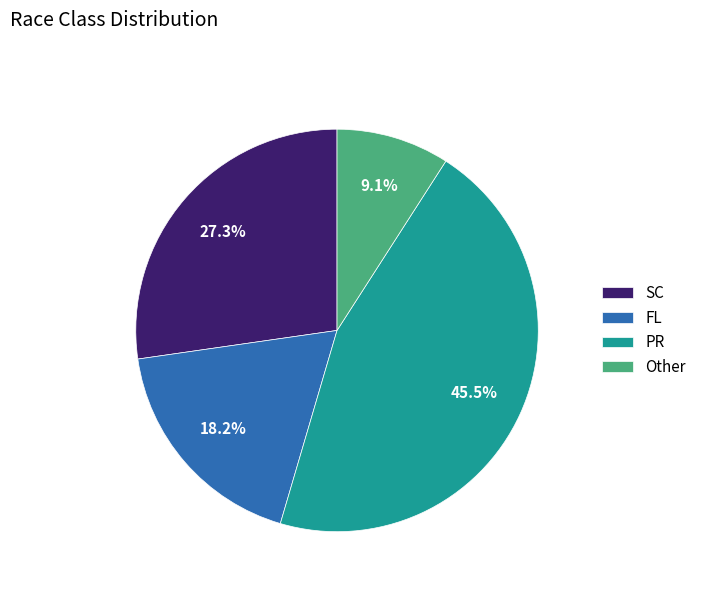

Which category has the smallest portion of the pie?

Other